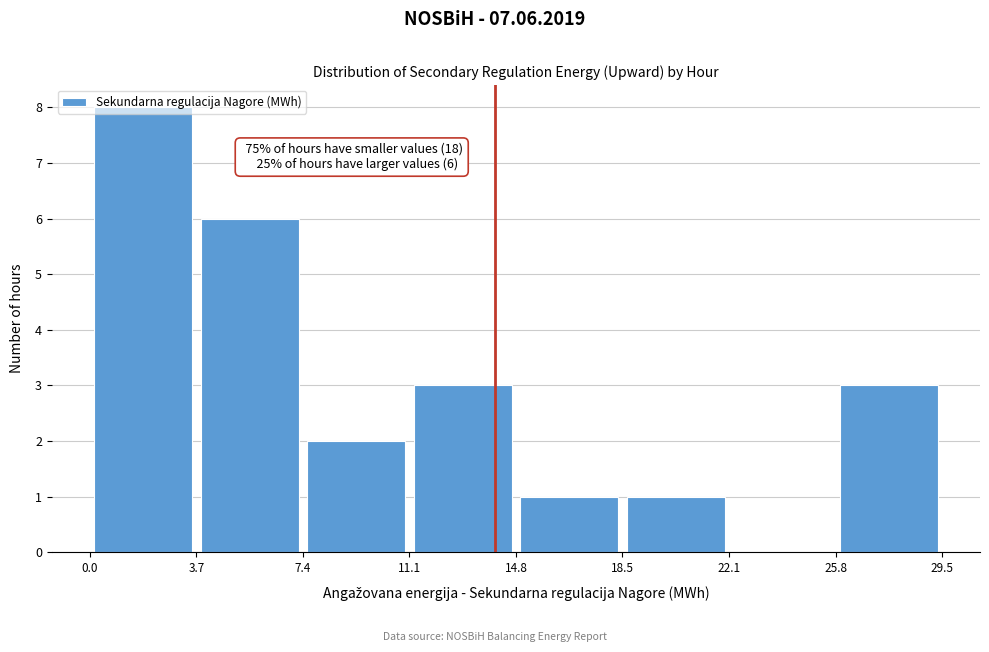

Over which range of the x-axis is the bar tallest?

0.0 to 3.7